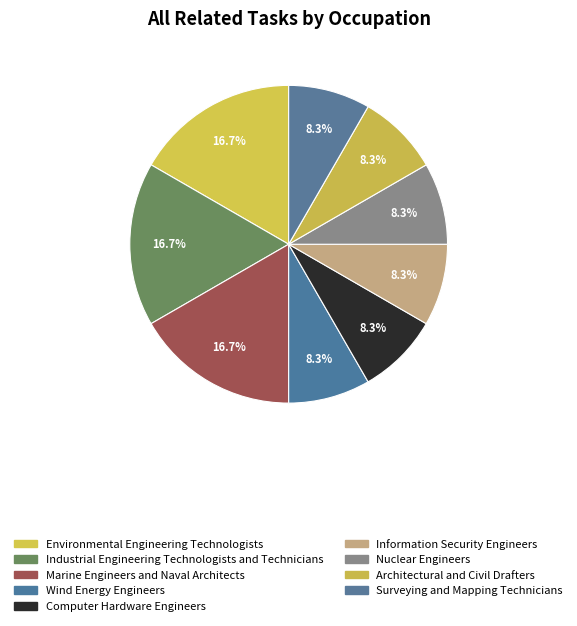

Which category has the smallest portion of the pie?

Wind Energy Engineers